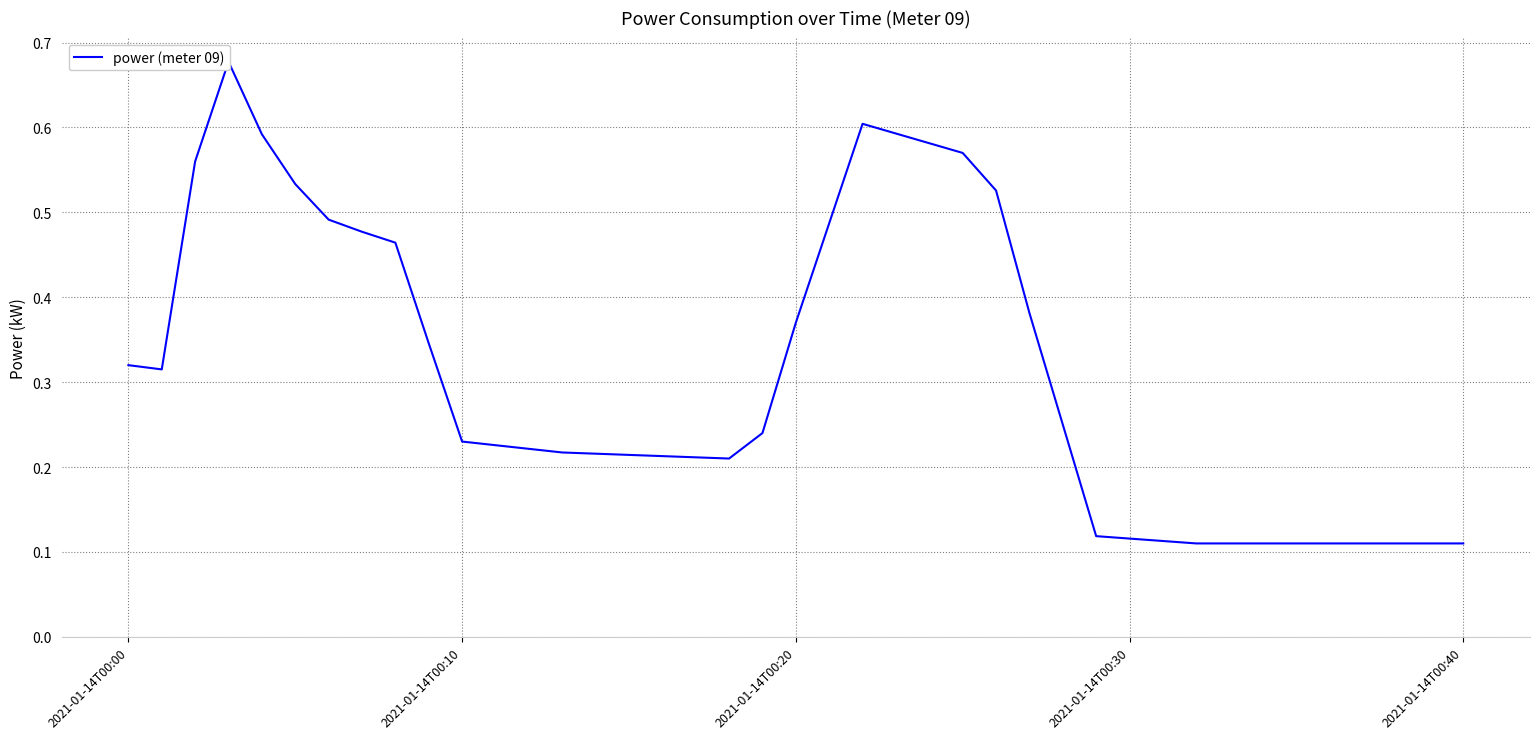

What is the label of the 21st point from the left?

2021-01-14T00:20